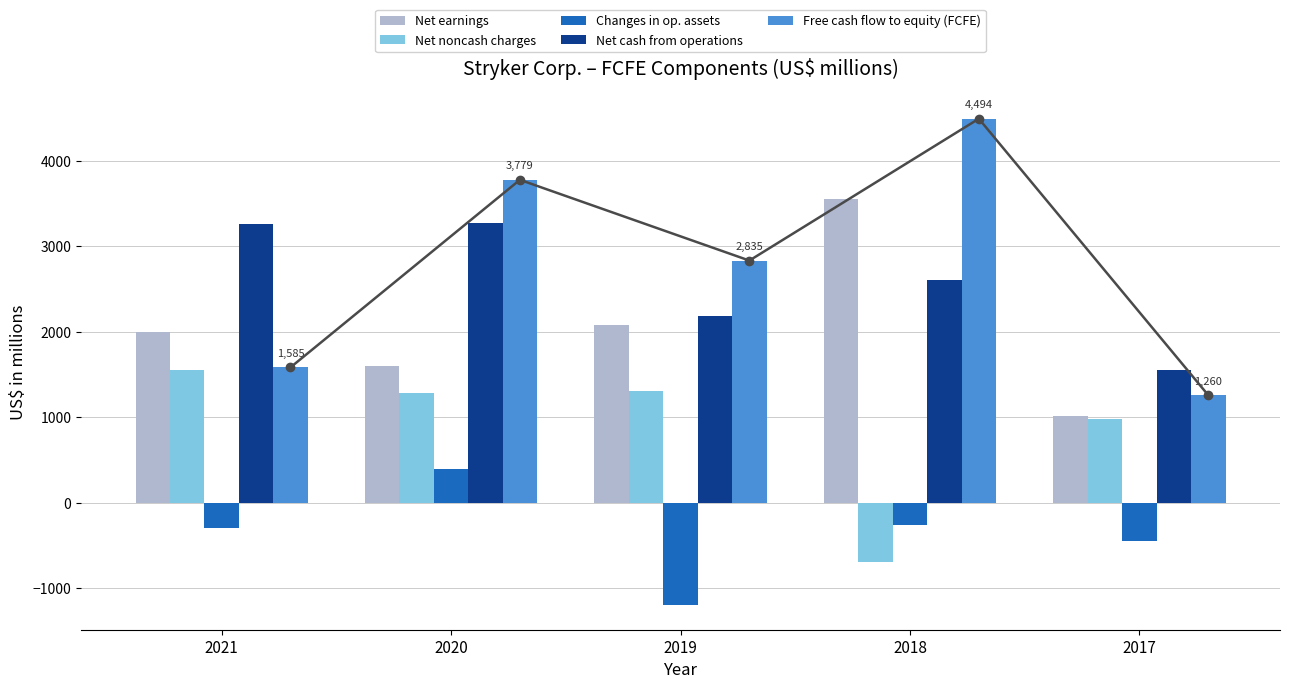

What value does the Net earnings series have at 2020?

1599